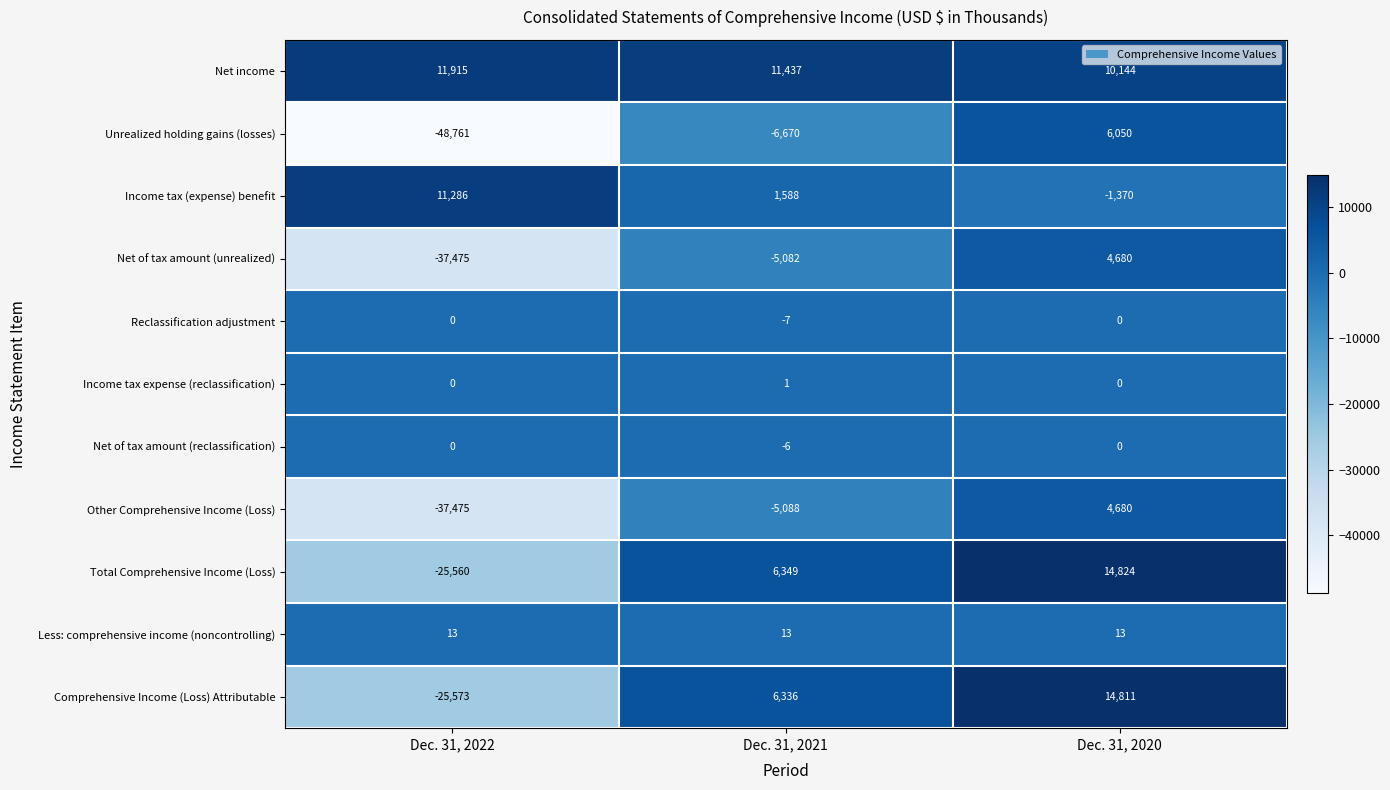

What is the maximum value shown in the chart?

14824